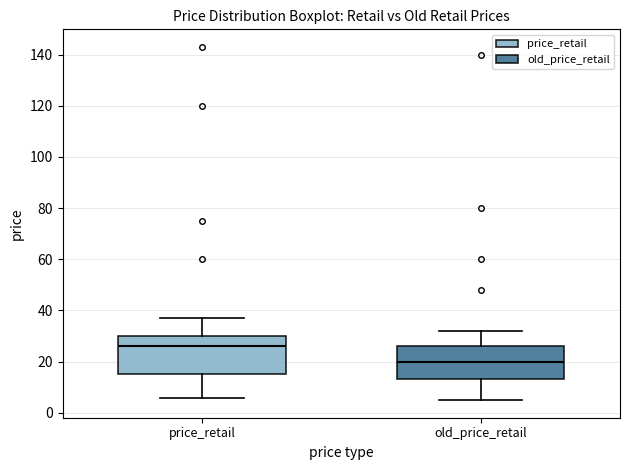

Which box has the lowest median line?

old_price_retail